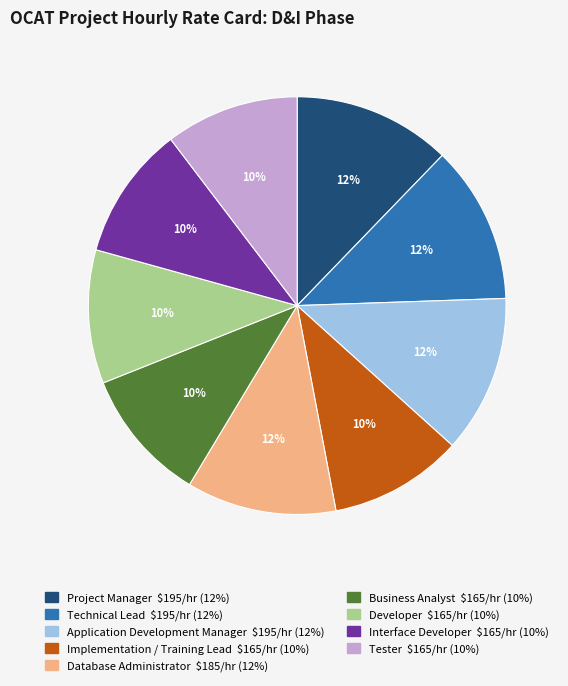

How many segments does this pie chart have?

9